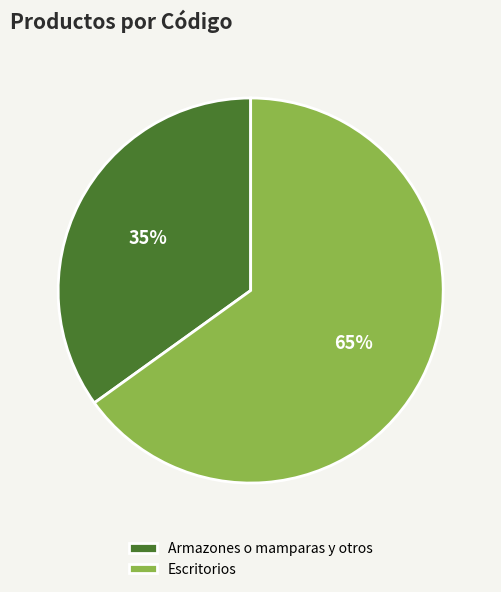

Rank the categories by value from lowest to highest.

Armazones o mamparas y otros, Escritorios